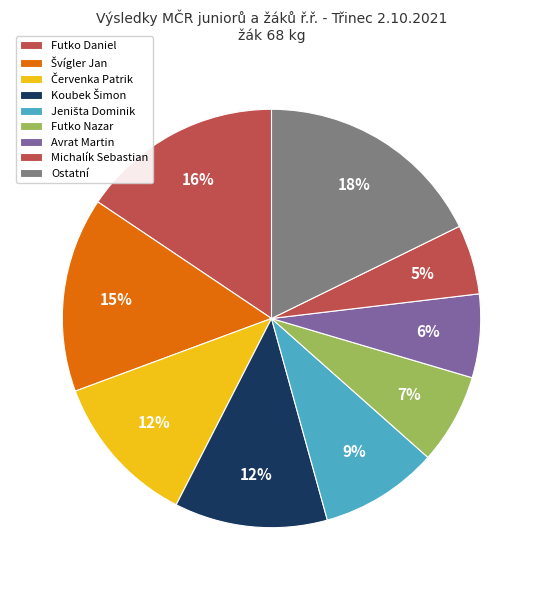

Count the number of slices in the pie.

9